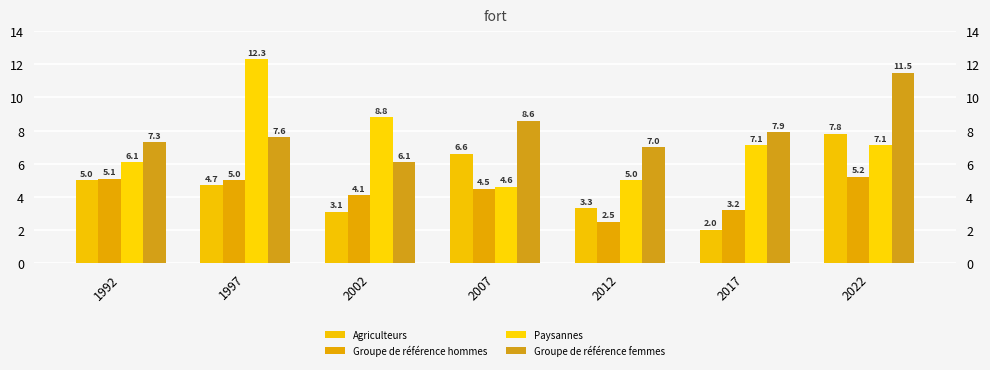

What is the difference between the Groupe de référence hommes values at 1997 and 2017?

1.8